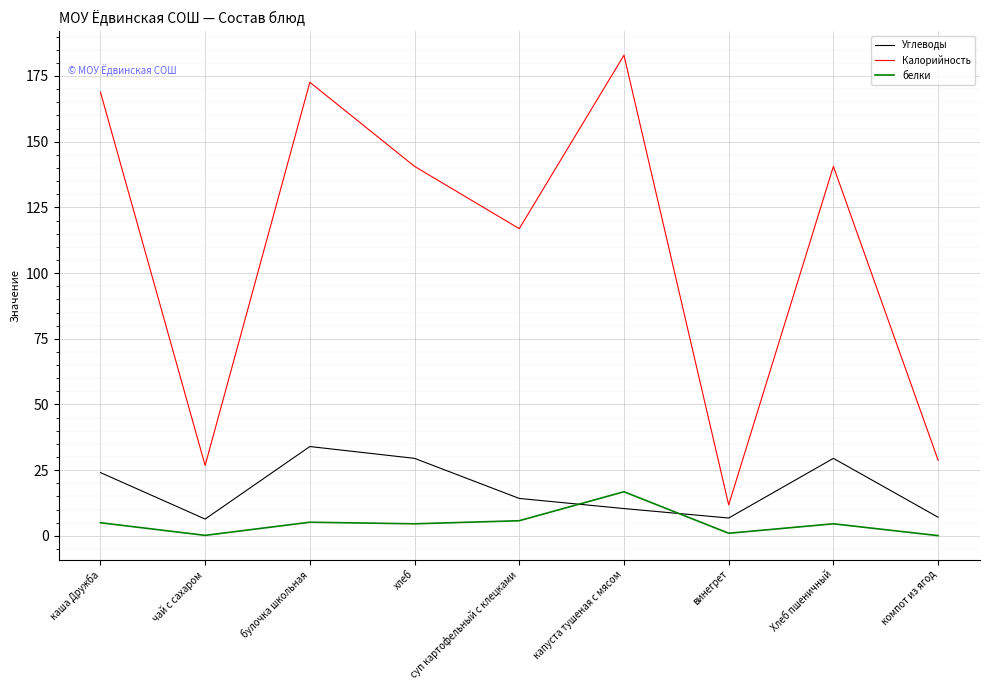

What is the total value across all series at хлеб?

174.7